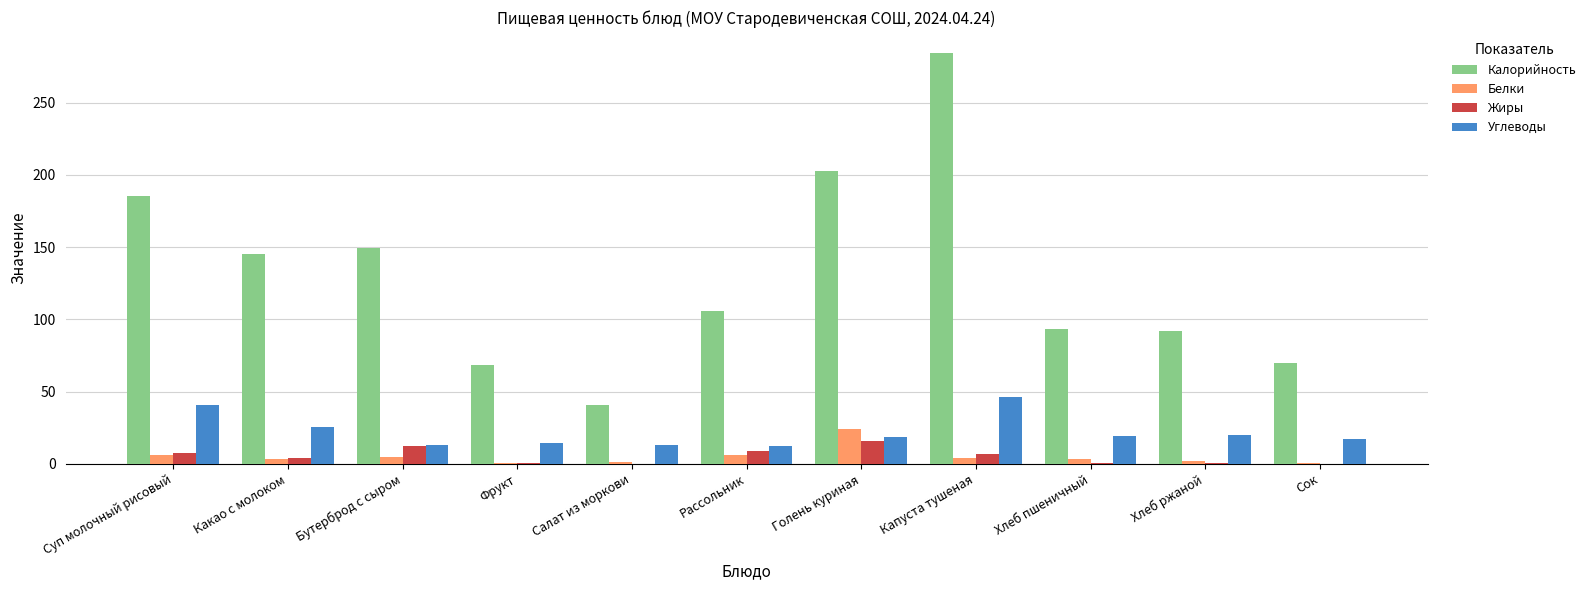

Between Суп молочный рисовый and Сок, which series saw the biggest shift?

Калорийность